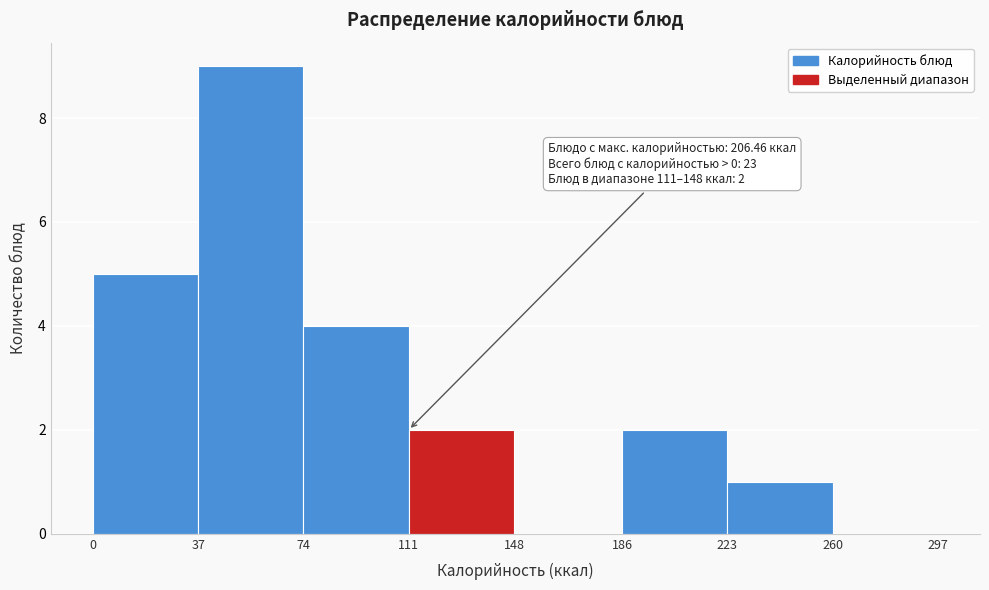

Over which range of the x-axis is the bar tallest?

37 to 74